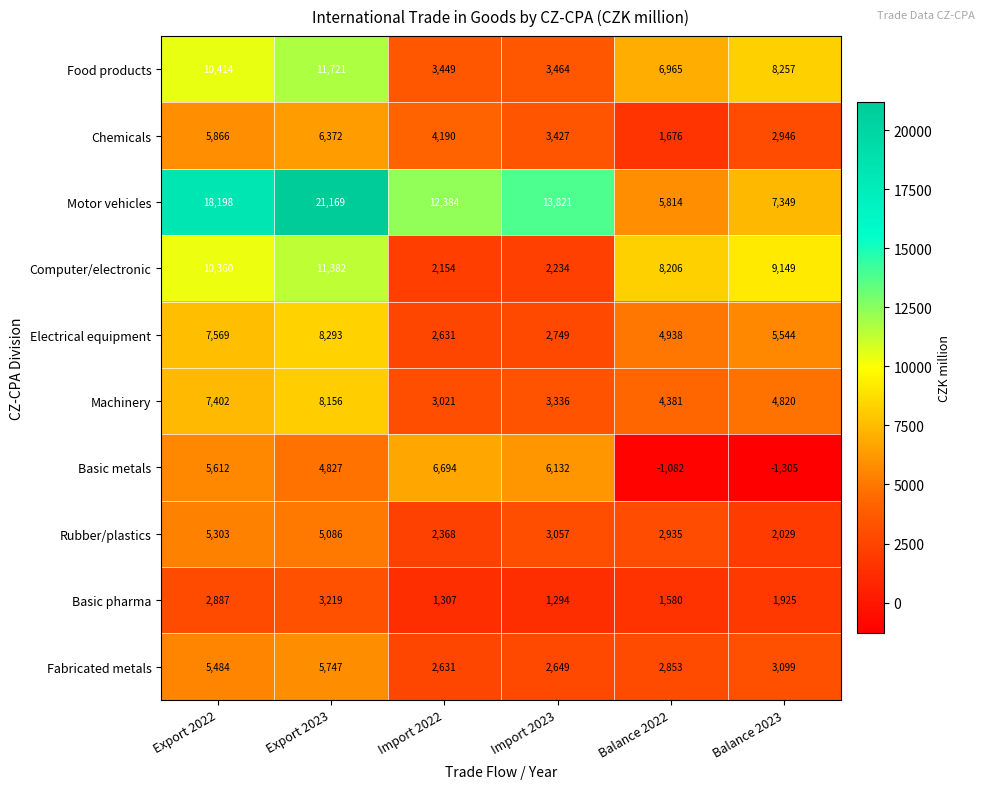

Is it true that Electrical equipment equals 13171 at Export 2022?

False